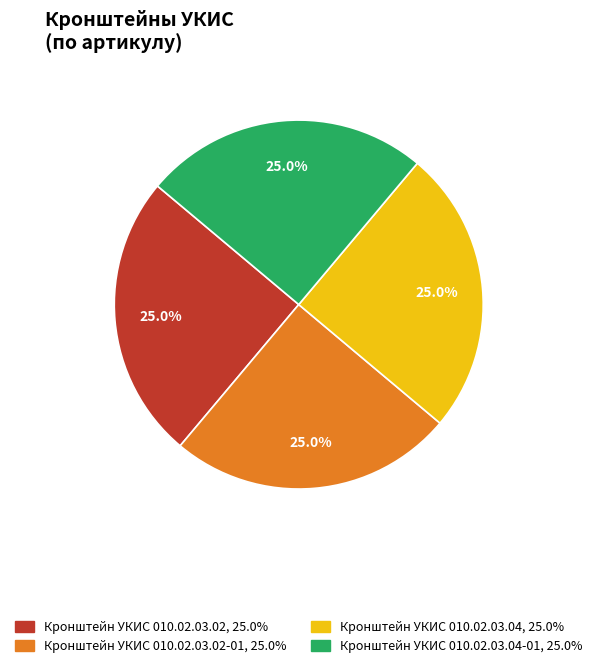

Is there a majority slice in this chart?

No